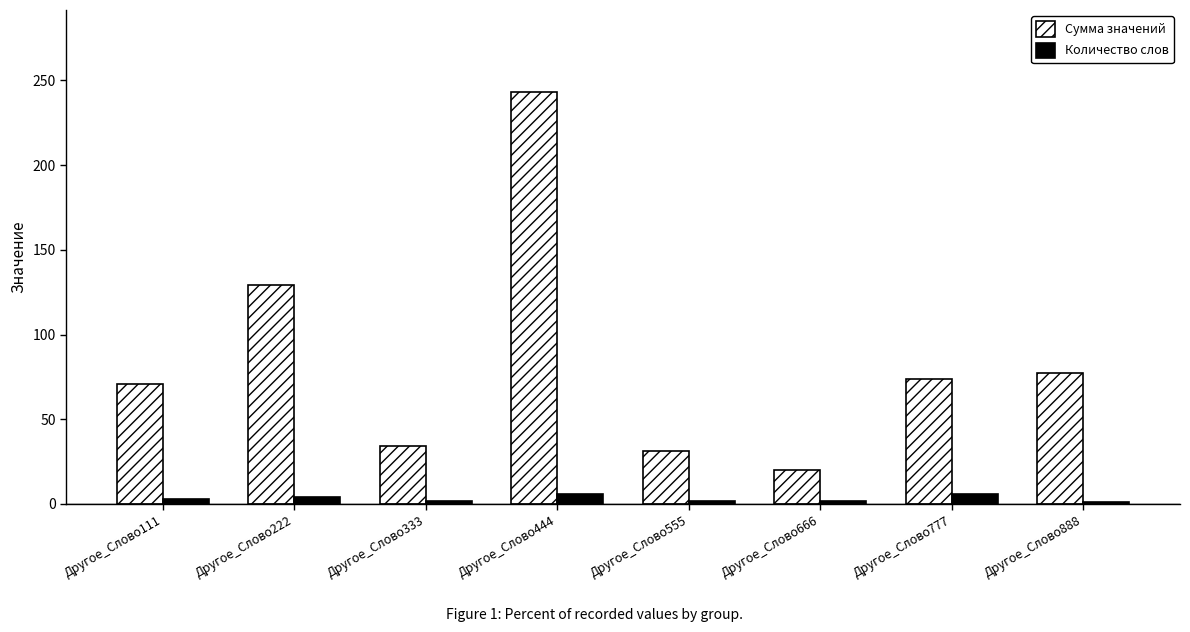

What is the difference between the Сумма значений values at Другое_Слово777 and Другое_Слово111?

3